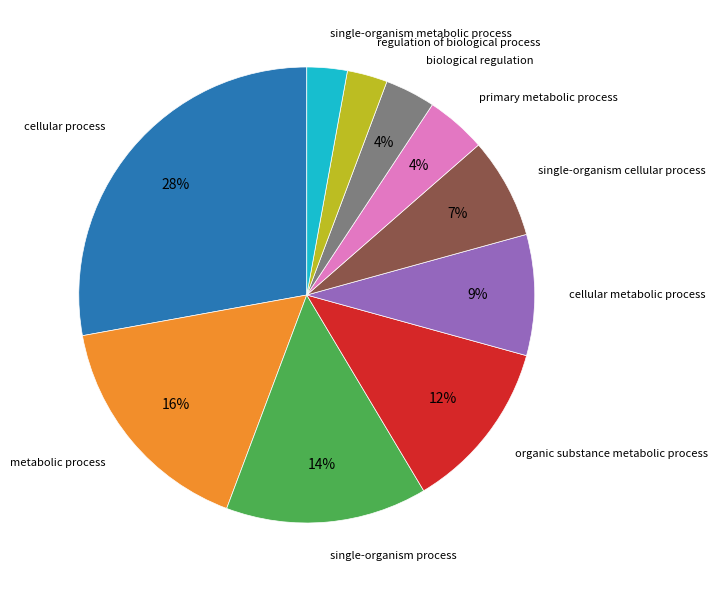

Does single-organism cellular process account for over 50% of the chart?

No